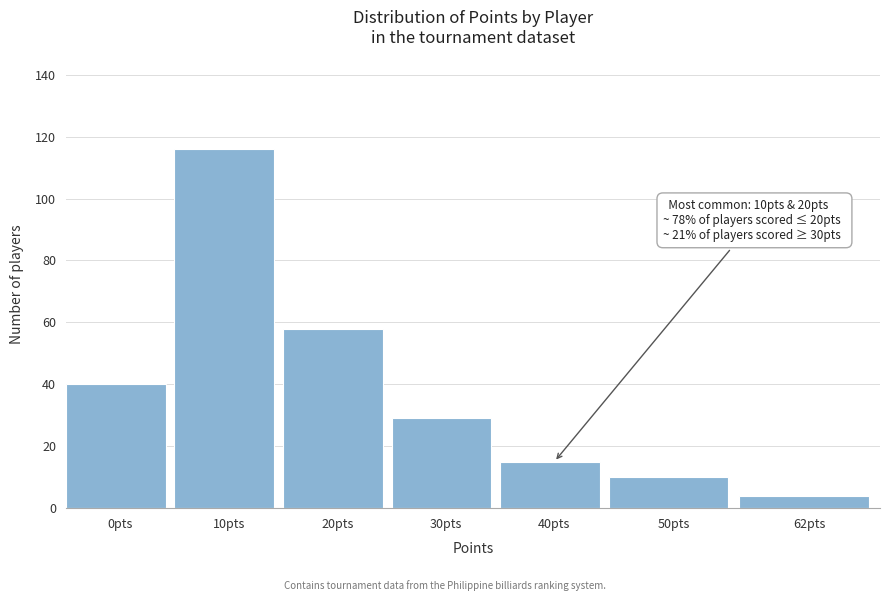

Reading right to left, what are all the values shown in this chart?

62pts=4	50pts=10	40pts=15	30pts=29	20pts=58	10pts=116	0pts=40